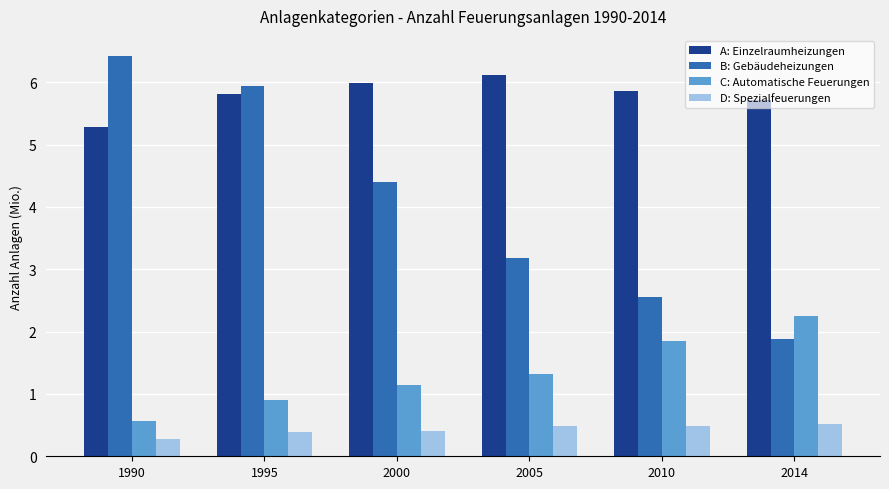

How many bars are there in each group?

4